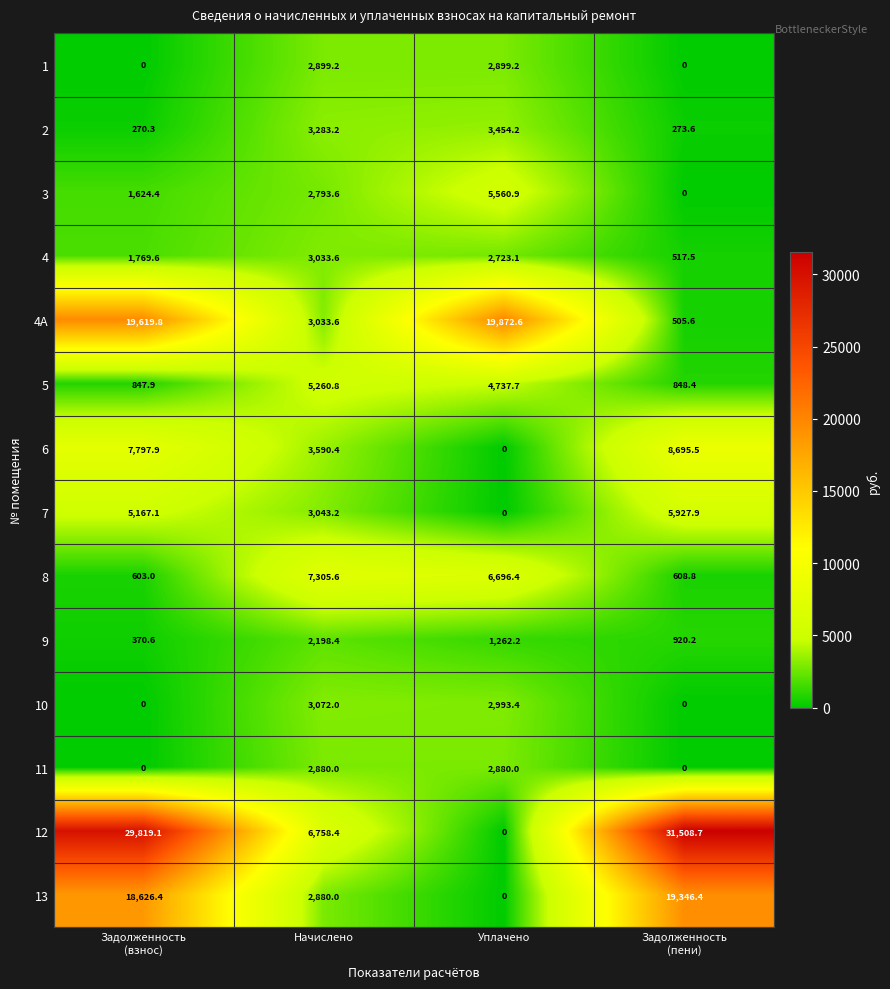

What is the maximum value shown in the chart?

31508.7